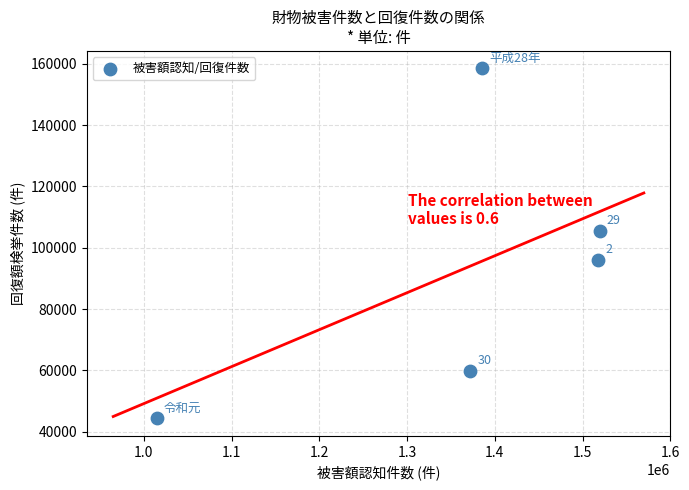

What is the range of Y values (max minus min)?

114131